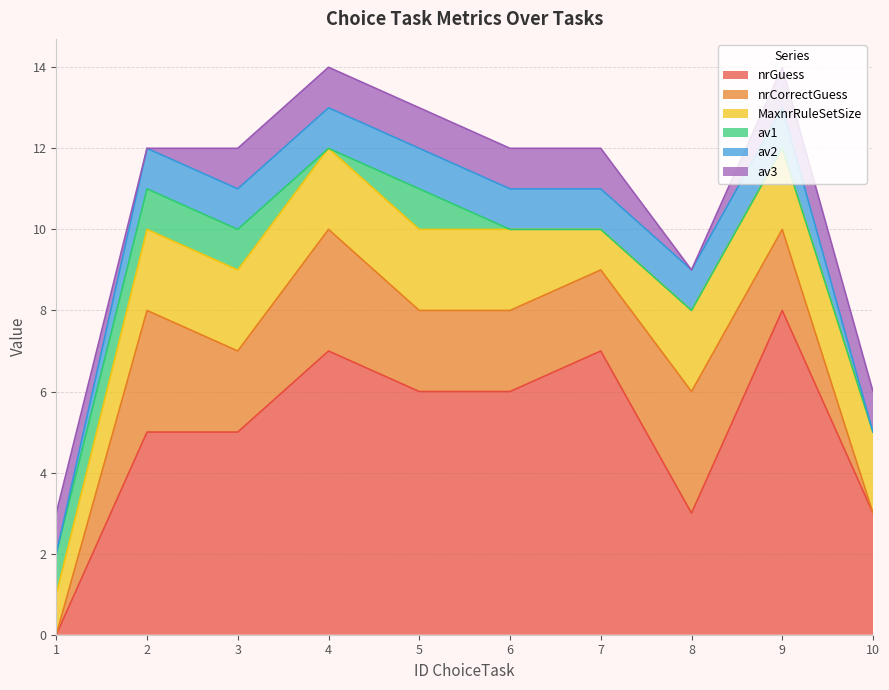

True or false: av3 and av1 intersect in this chart.

False